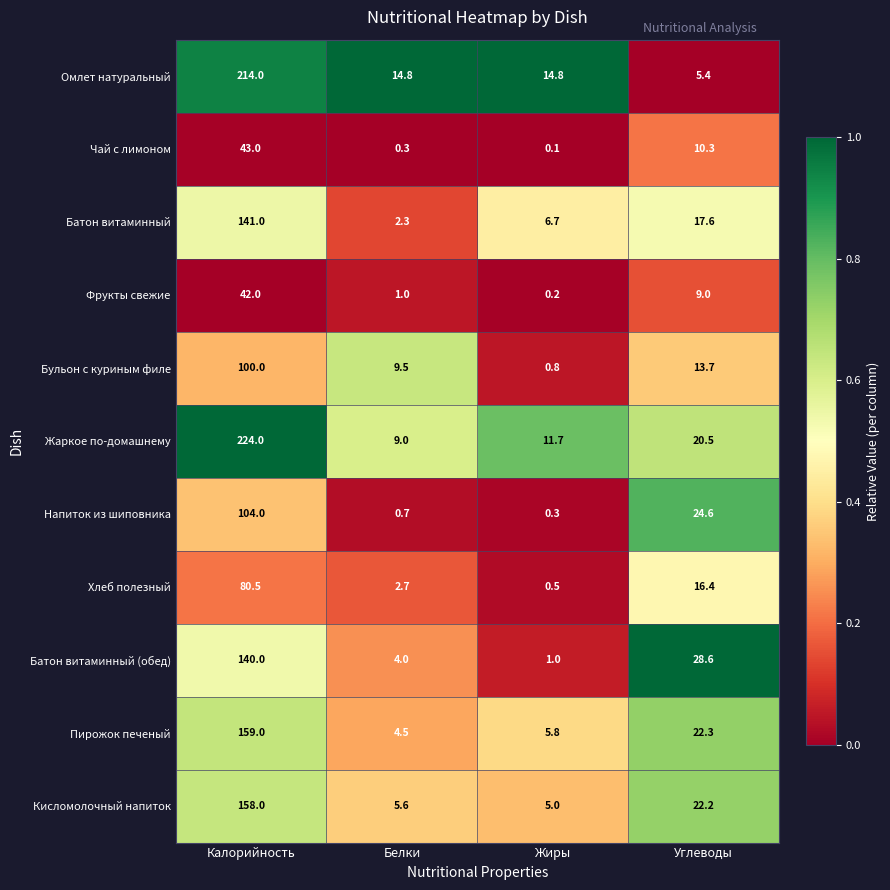

True or false: Батон витаминный (обед) has a value of 0.6 at Жиры.

False